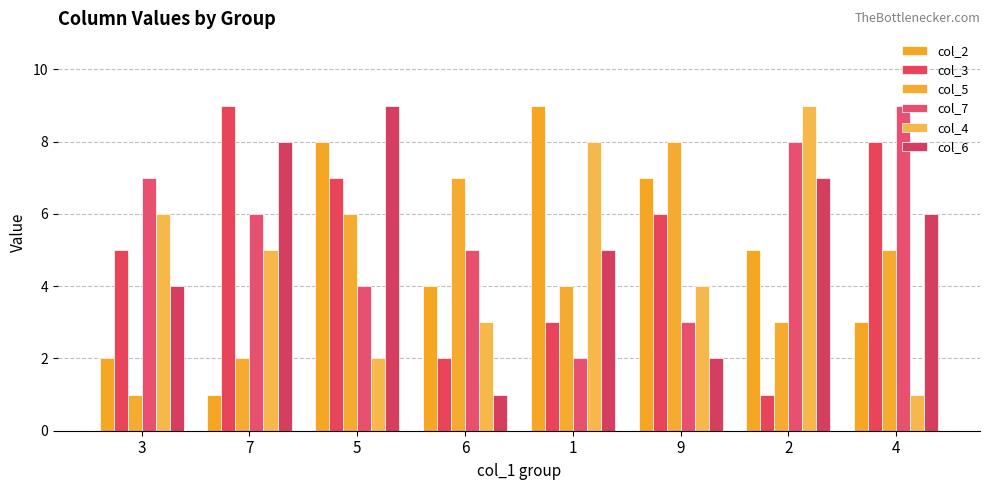

Is it true that col_3 equals 0 at 2?

False